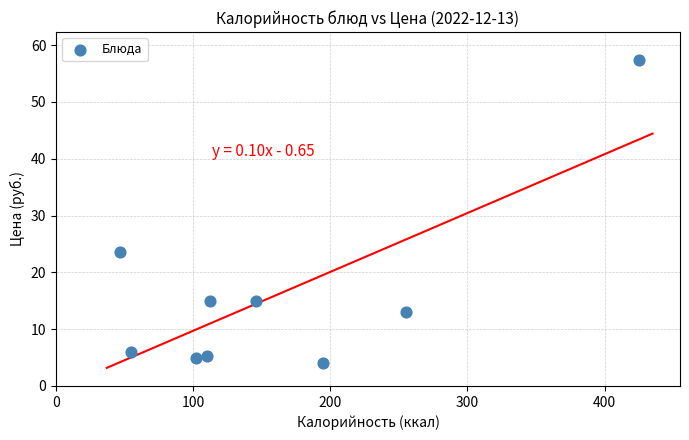

What Y value in the scatter plot is closest to 30?

23.6